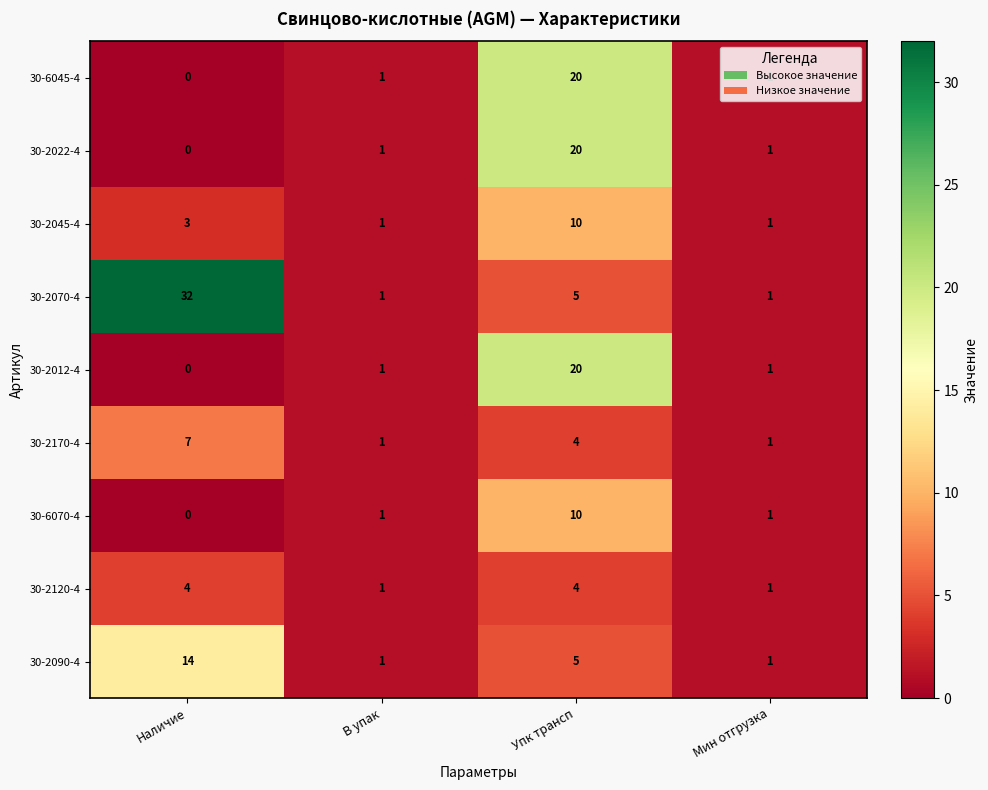

What is the sum of all 30-2170-4 values?

13